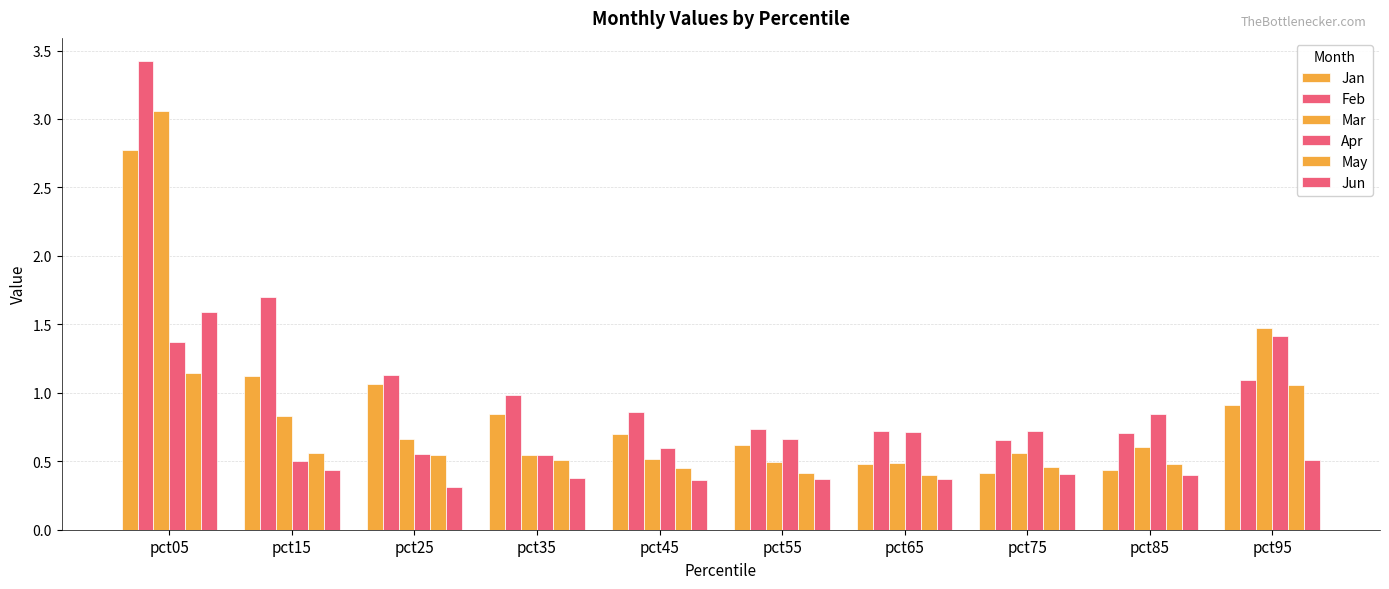

What is the value of the May bar at the 8th from the left?

0.5